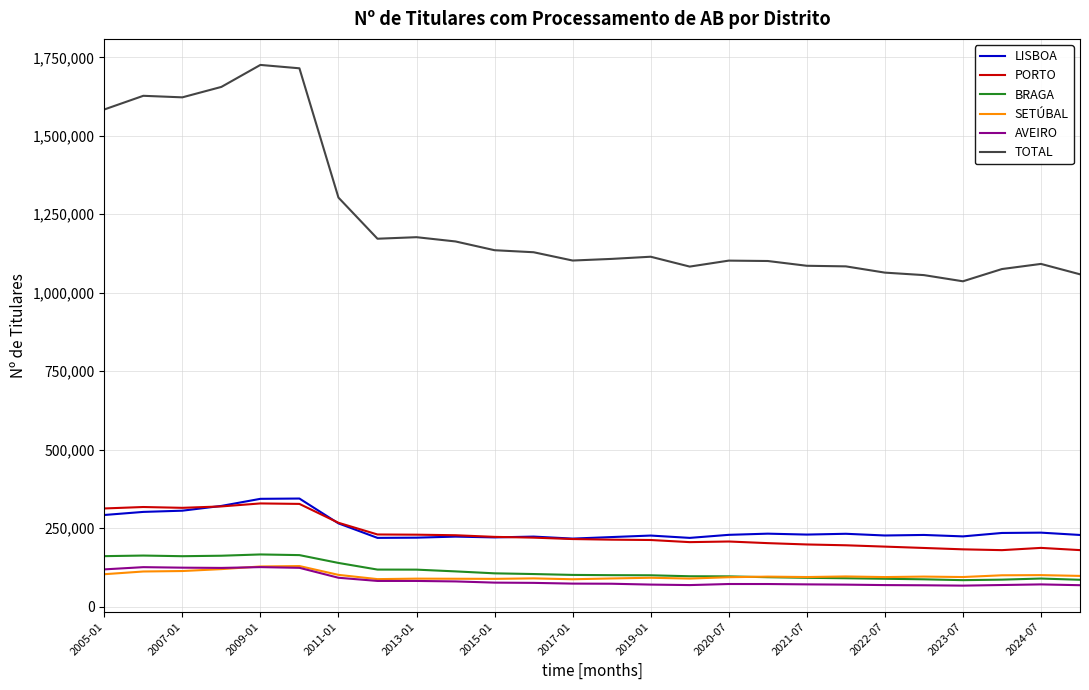

Which series has the widest spread of values?

TOTAL